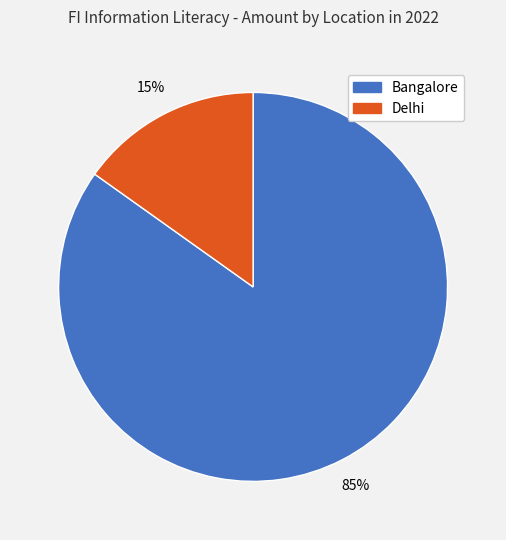

Which category has the biggest portion of the pie?

Bangalore